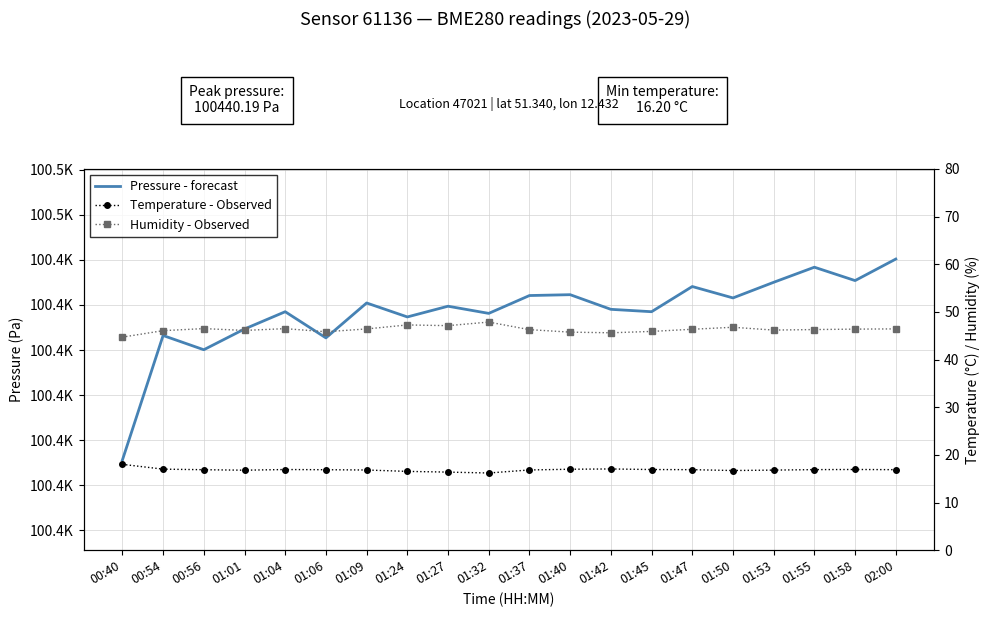

What is the sum of all Temperature - Observed values?

337.5